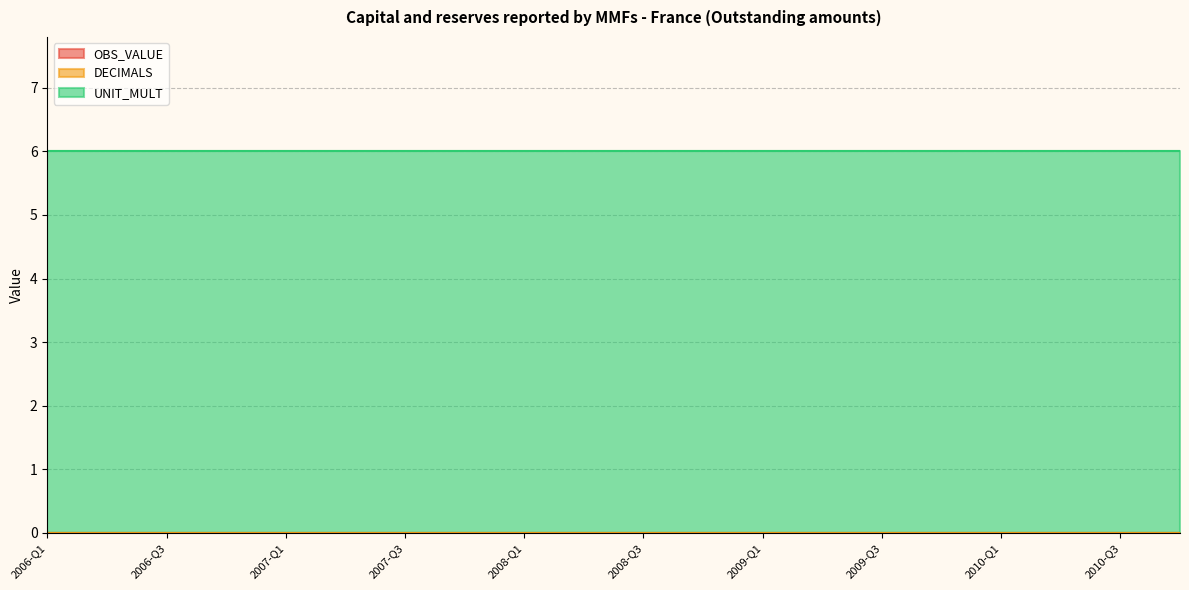

True or false: DECIMALS and OBS_VALUE intersect in this chart.

False